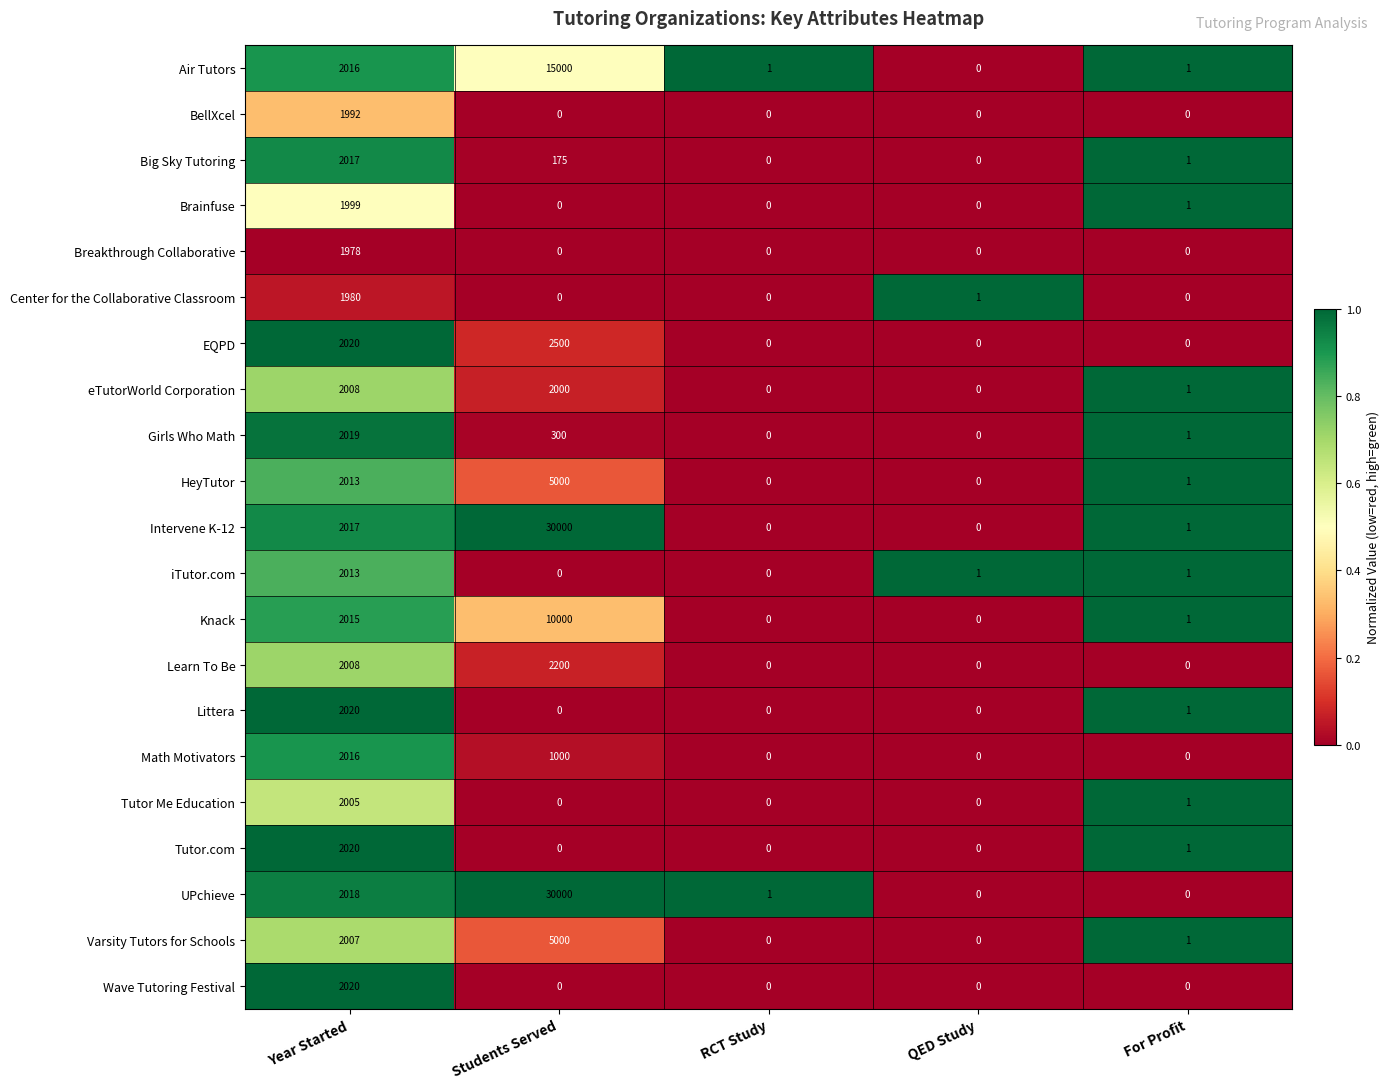

What is the difference between the maximum and minimum values in the Big Sky Tutoring series?

2017